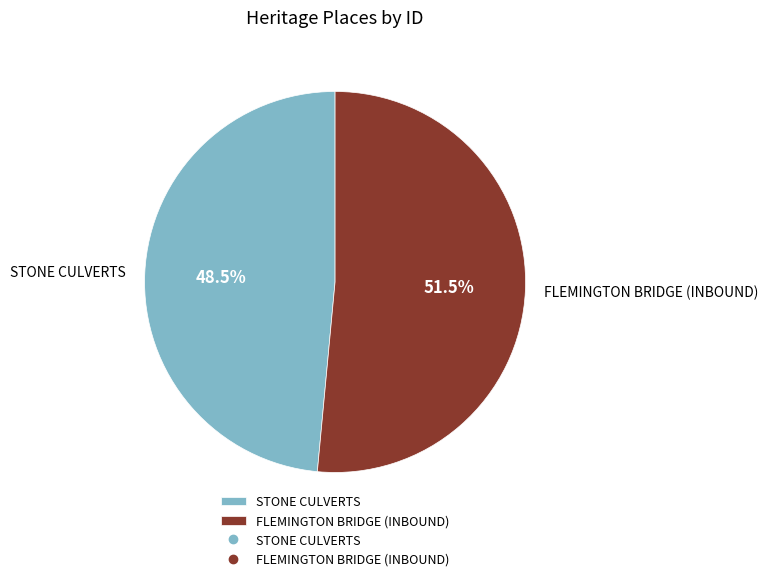

Approximately how many times larger is the value at FLEMINGTON BRIDGE (INBOUND) compared to STONE CULVERTS?

1.1